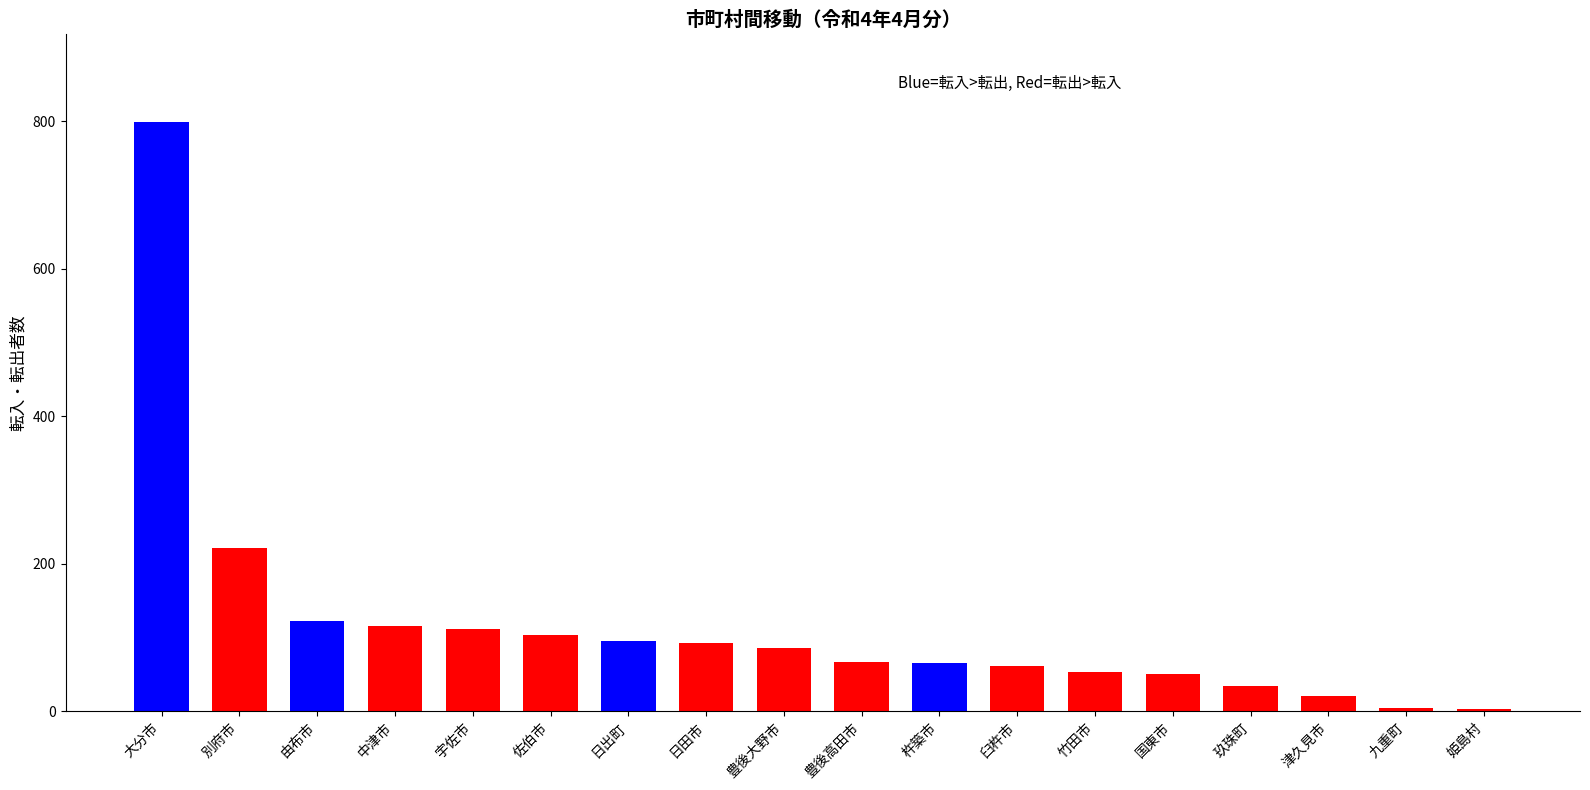

What is the label of the 2nd bar from the right?

九重町